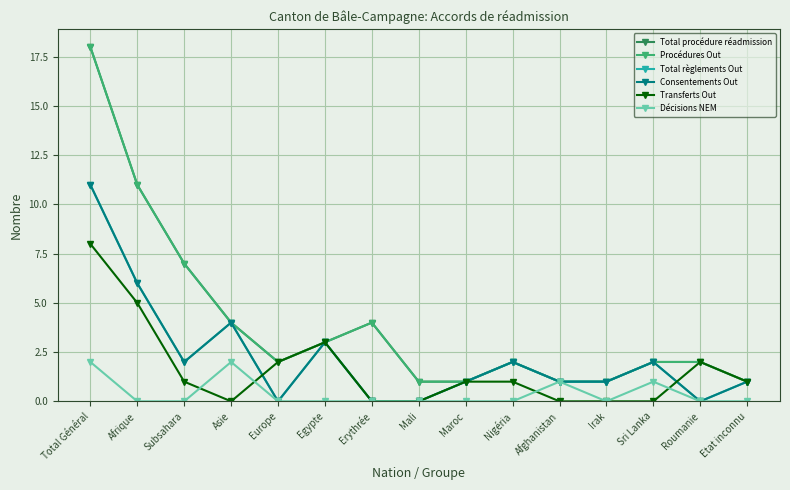

The value of Consentements Out at Roumanie is 0. True or false?

True